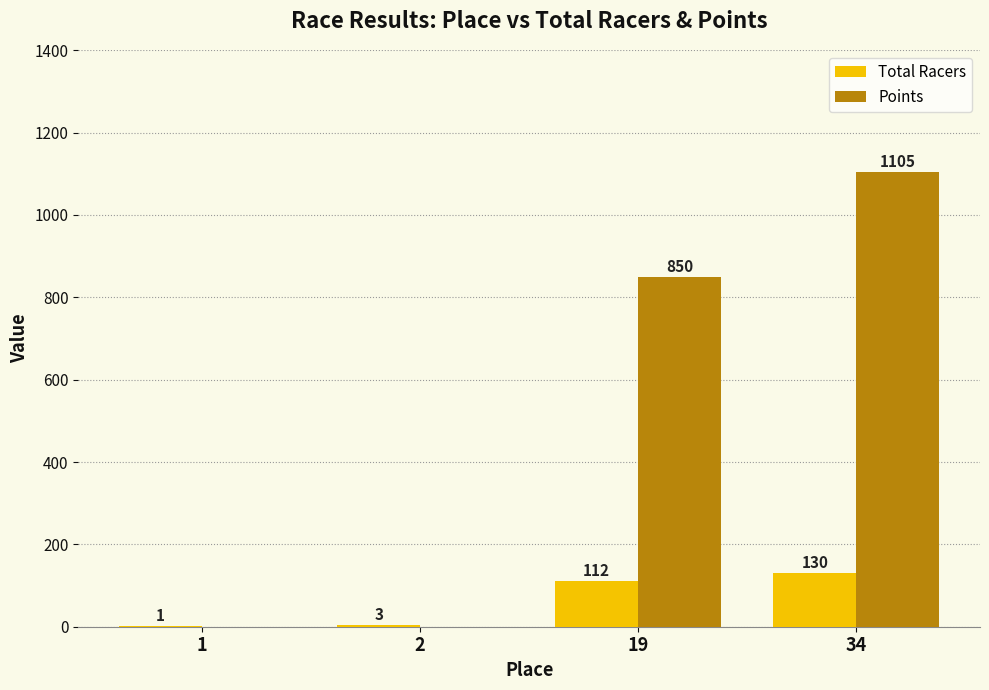

Is it true that Total Racers equals 130.0 at 34?

True